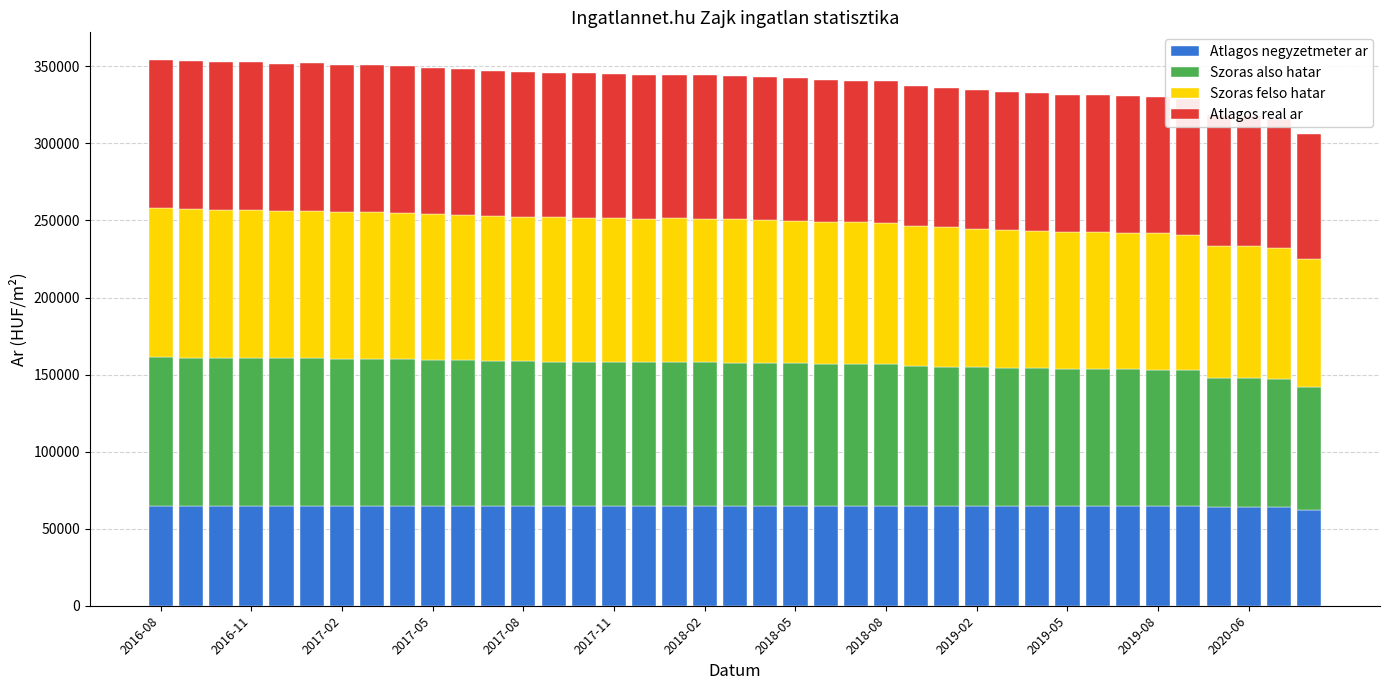

What is the average value of the Atlagos negyzetmeter ar series?

64706